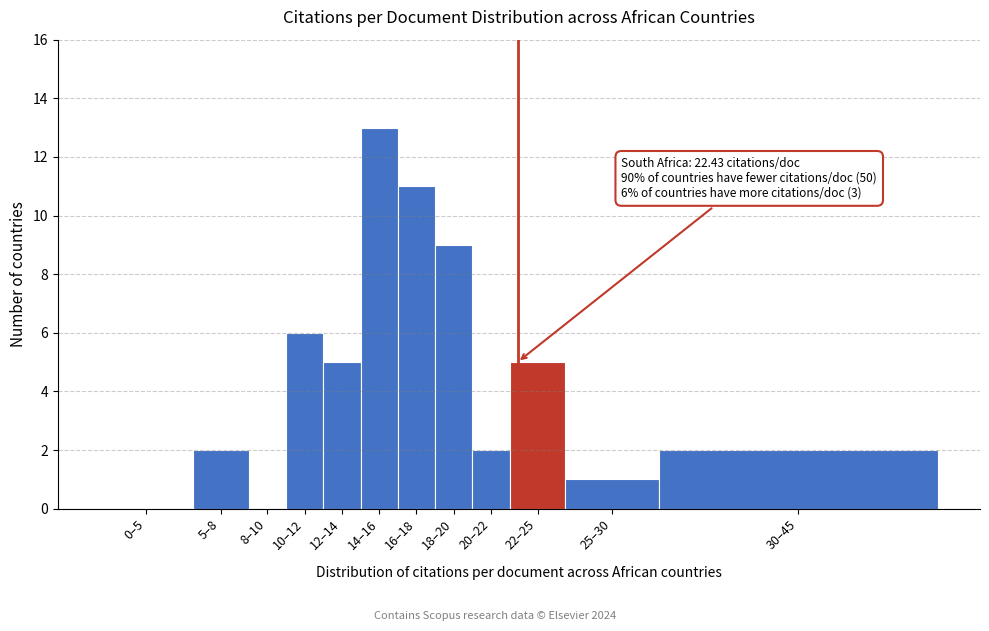

Reading right to left, list all the values displayed in this chart.

30–45=2	25–30=1	22–25=5	20–22=2	18–20=9	16–18=11	14–16=13	12–14=5	10–12=6	8–10=0	5–8=2	0–5=0